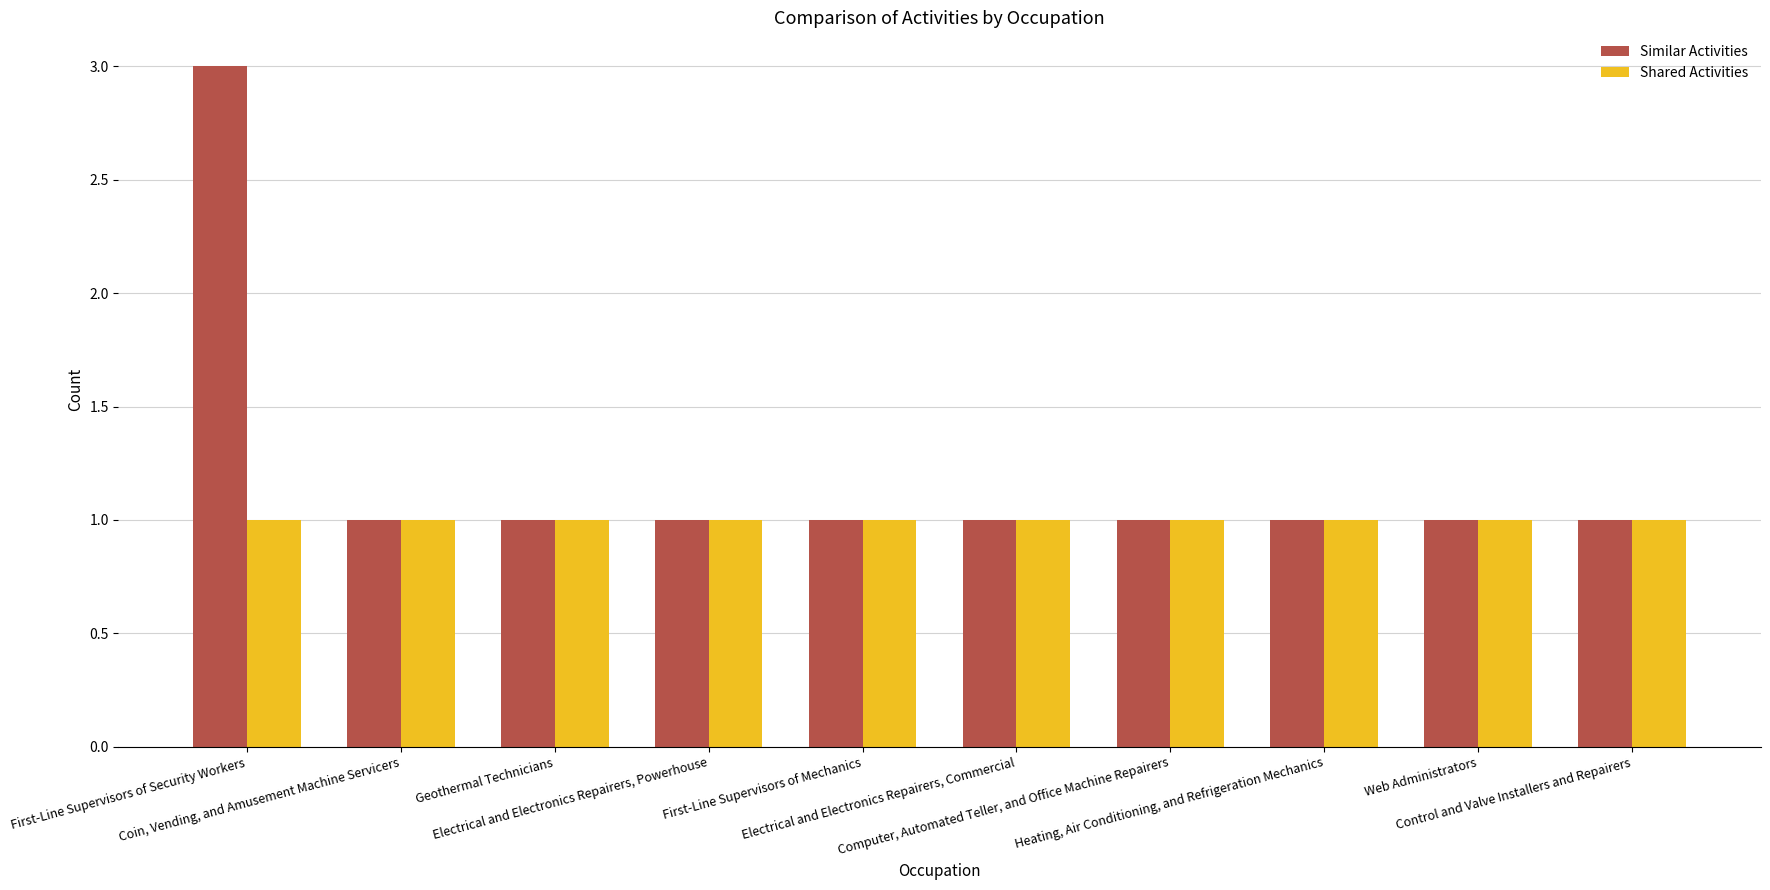

Are the bars grouped side by side (vs. stacked)?

Yes